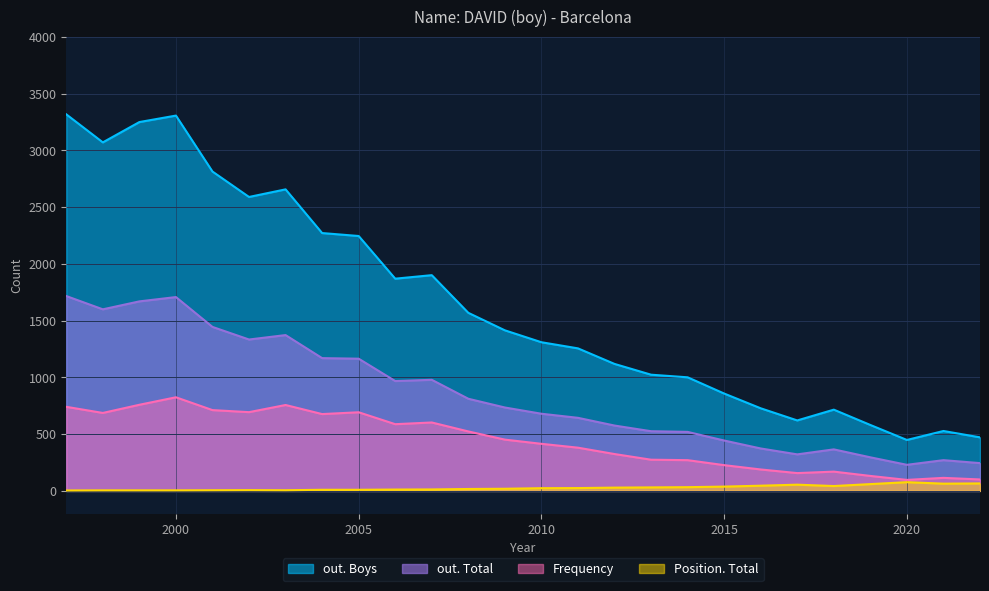

What is the greatest value displayed?

3318